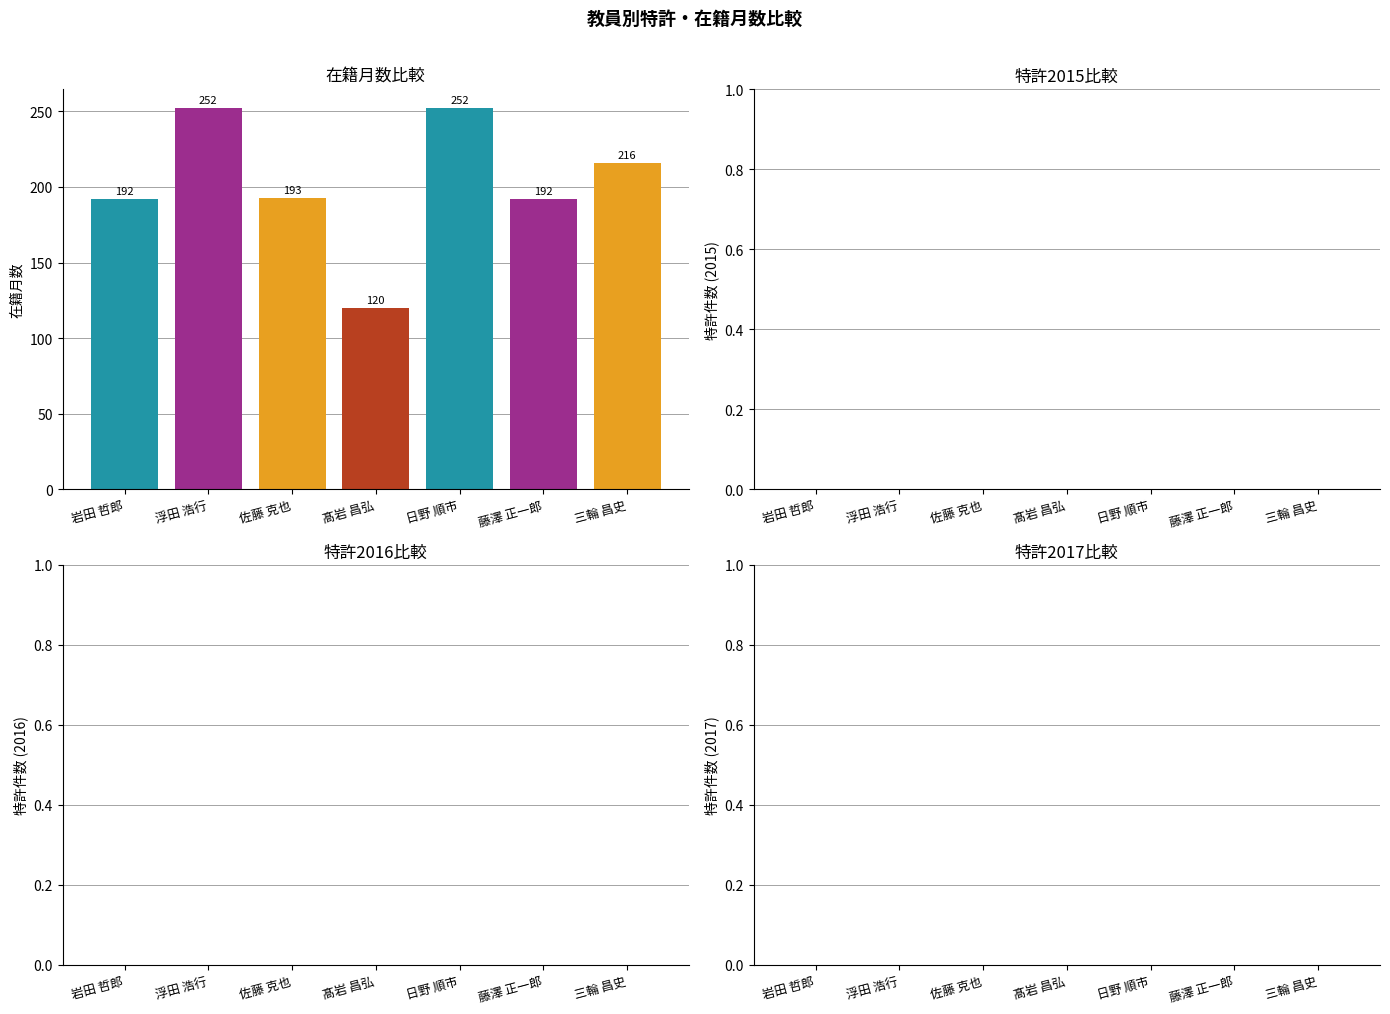

What is the change in value from 浮田 浩行 to 三輪 昌史?

-36